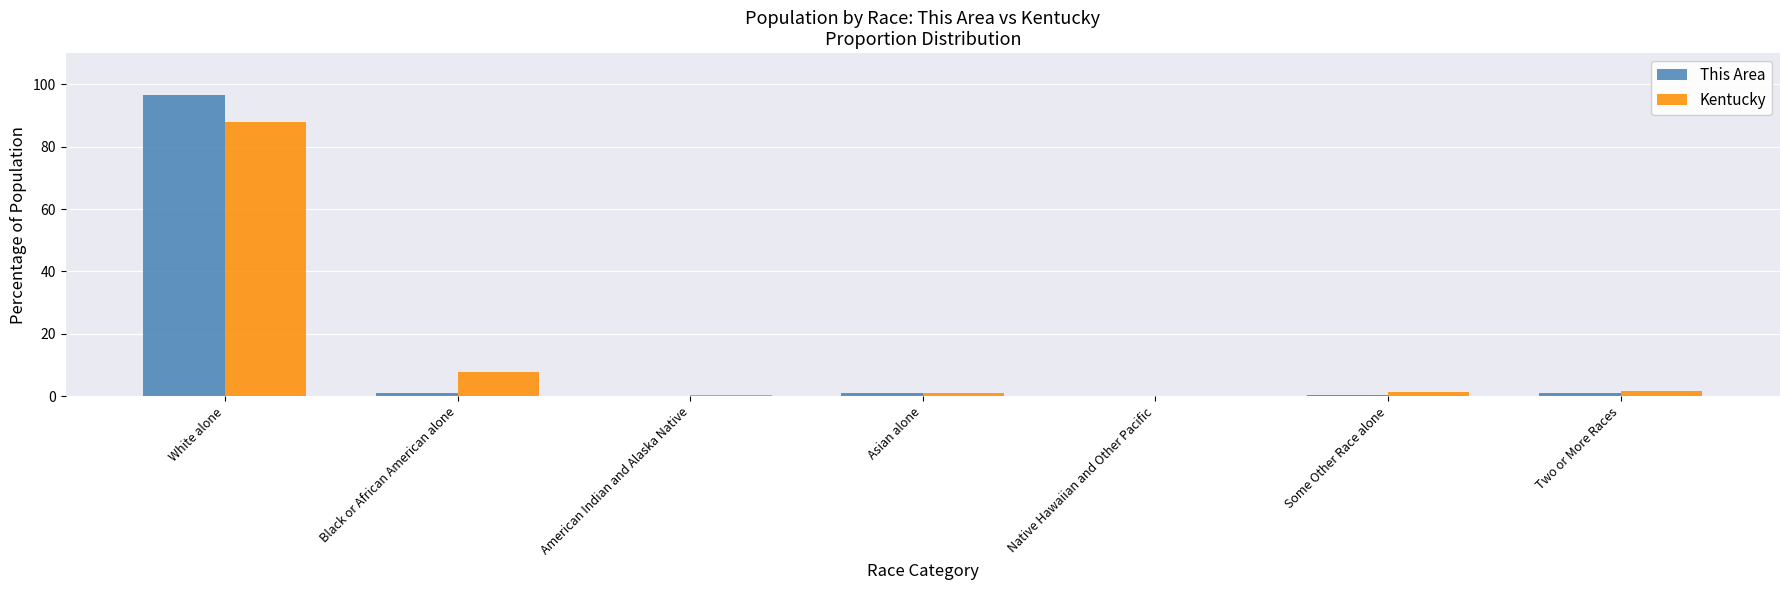

Count the number of data series in this chart.

2